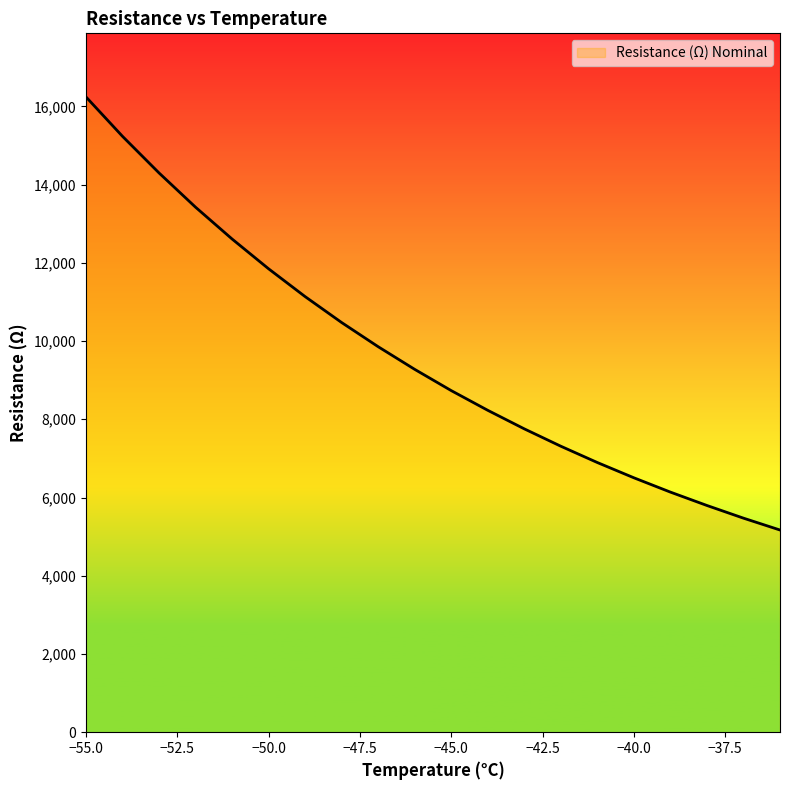

What is the difference between the maximum and minimum values?

11073.0